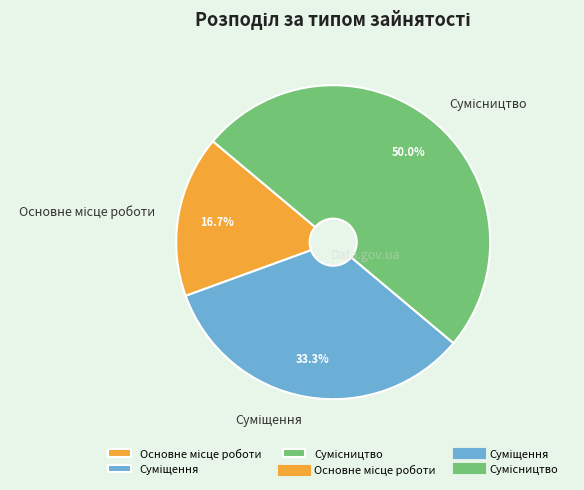

Which category has the smallest portion of the pie?

Основне місце роботи